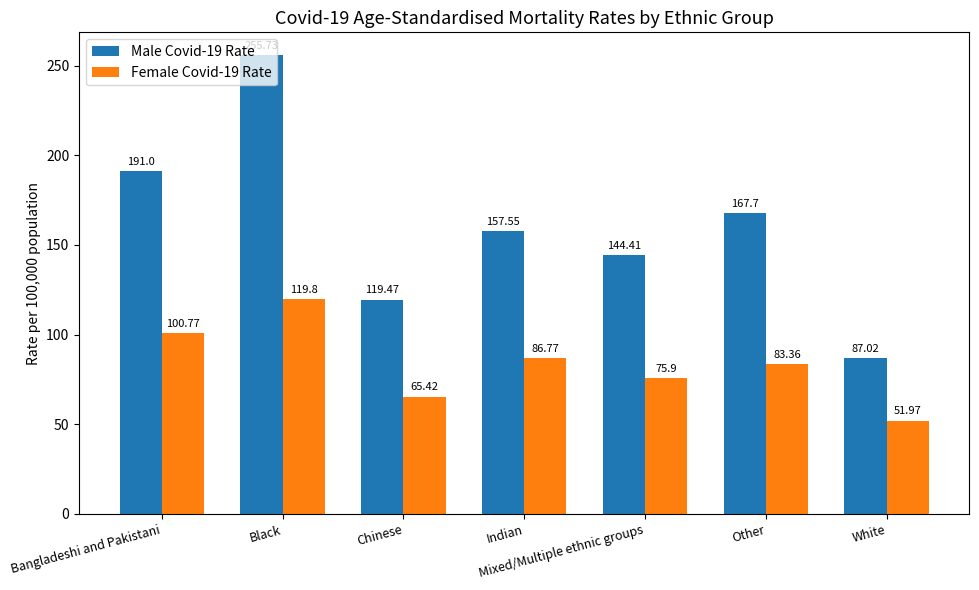

What is the value of the Female Covid-19 Rate bar at the 5th from the left?

75.9